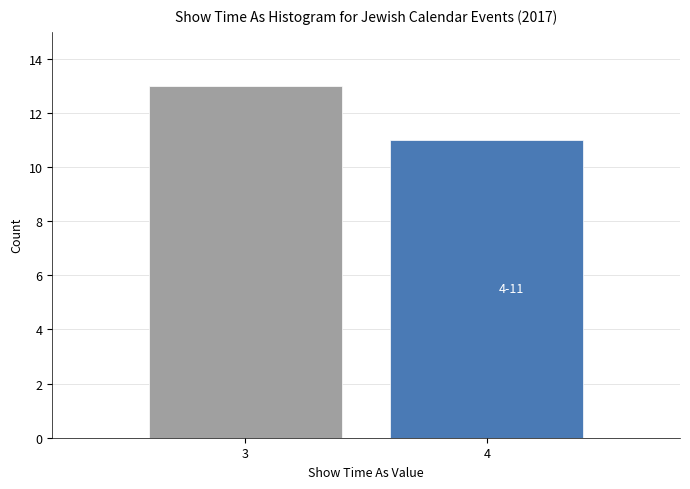

Reading left to right, what are all the values shown in this chart?

3=13	4=11